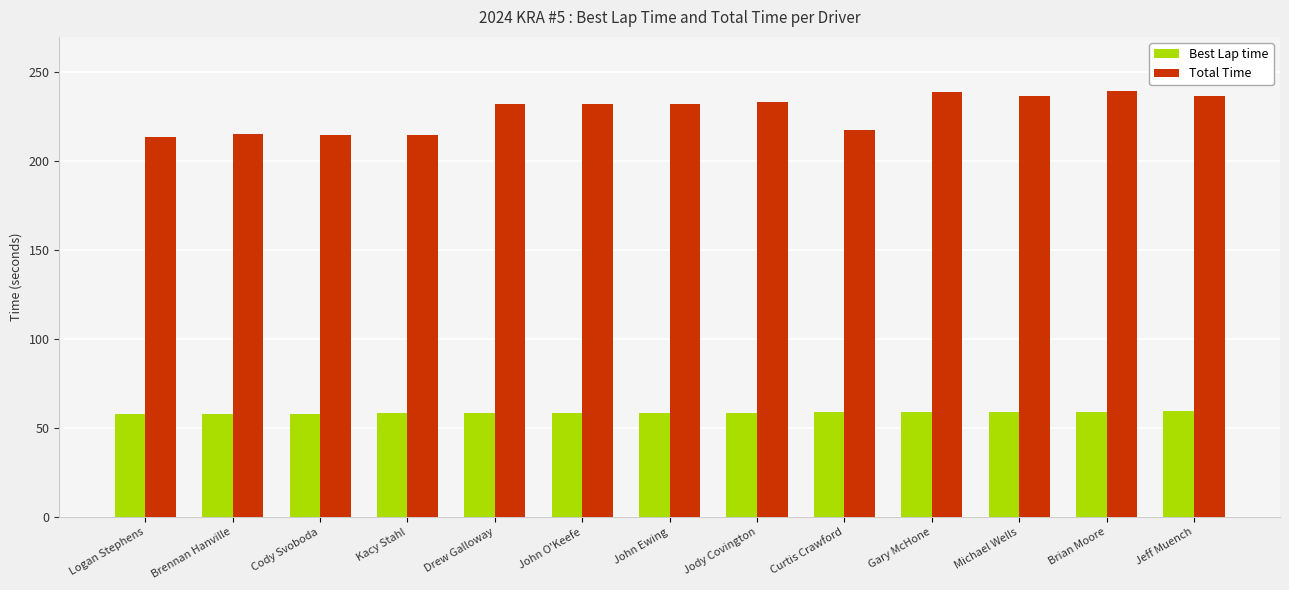

List the series in order of their peak value, lowest first.

Best Lap time, Total Time